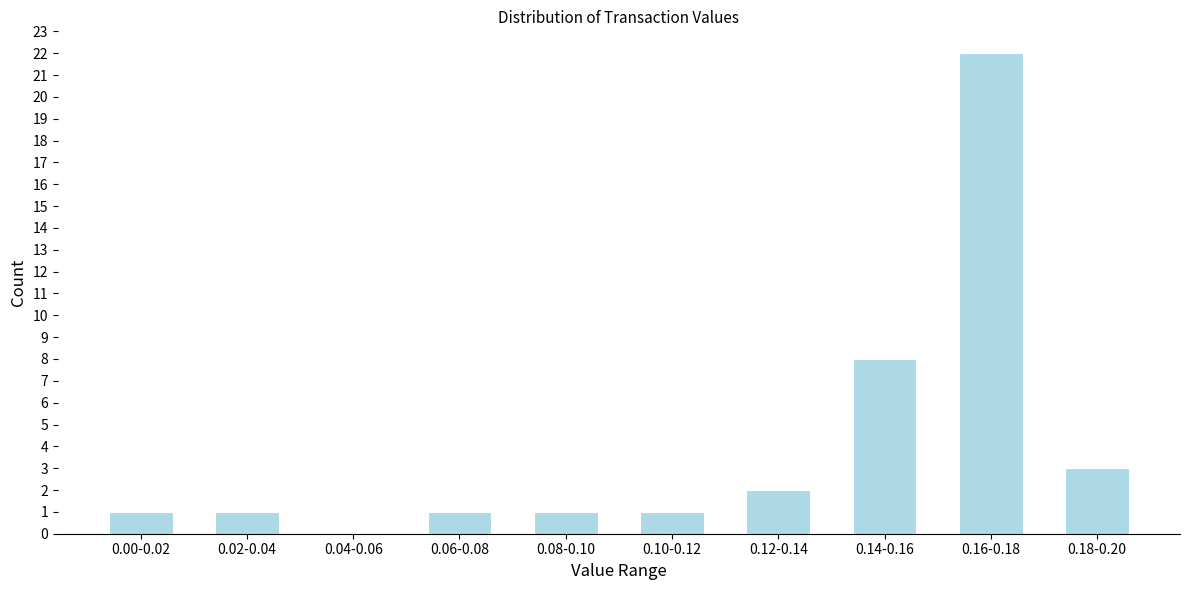

Reading right to left, extract all data points from this chart.

0.18-0.20=3	0.16-0.18=22	0.14-0.16=8	0.12-0.14=2	0.10-0.12=1	0.08-0.10=1	0.06-0.08=1	0.04-0.06=0	0.02-0.04=1	0.00-0.02=1